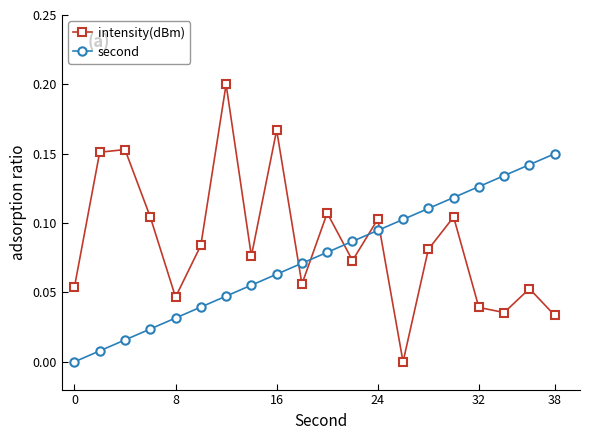

What are all the series names shown in the legend?

intensity(dBm), second